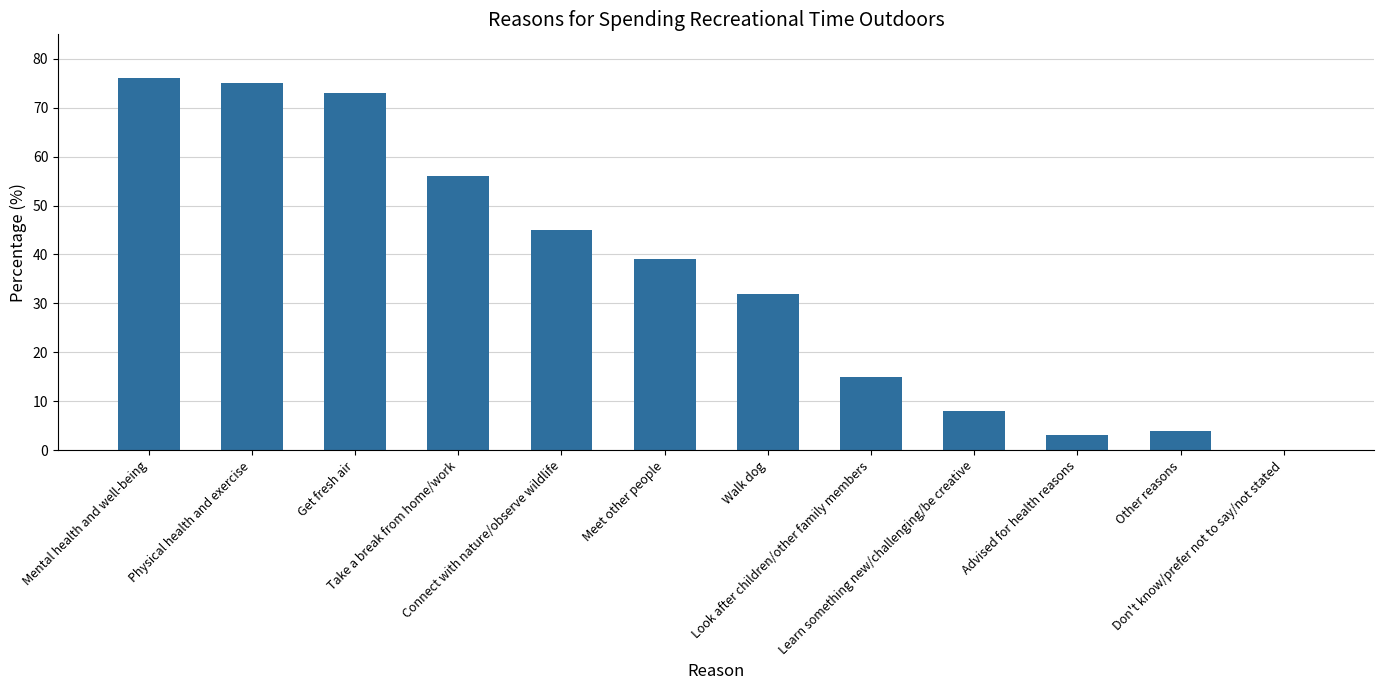

What is the sum of all values?

426